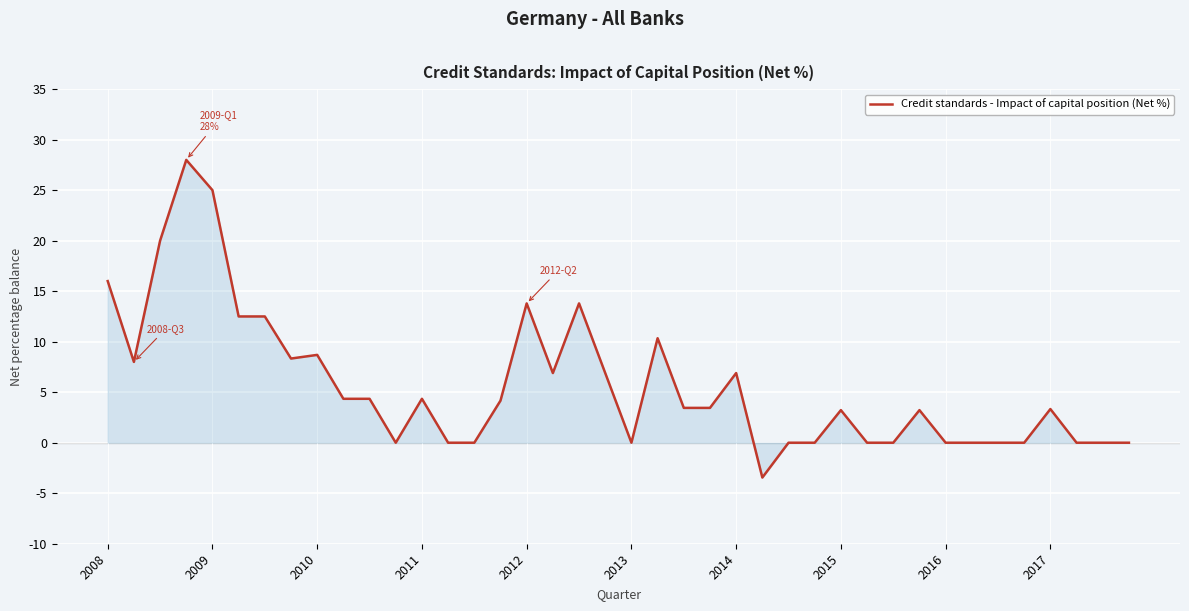

What is the difference between the maximum and minimum values?

31.4